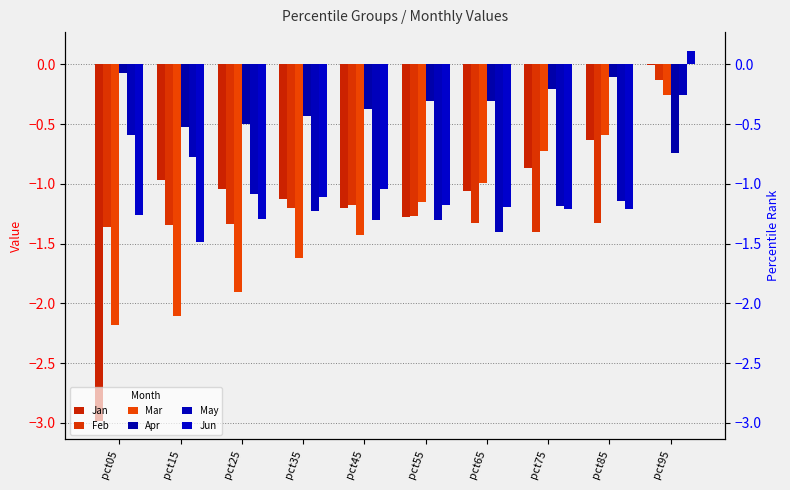

What is the lowest value of the May series?

-1.4